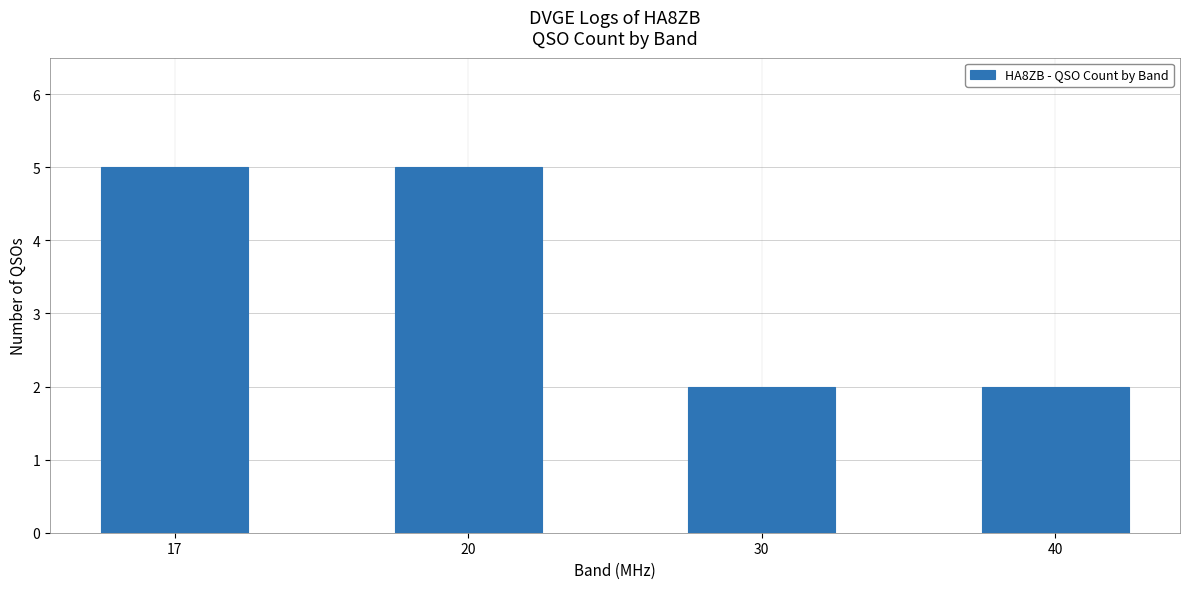

What is the minimum value shown in the chart?

2